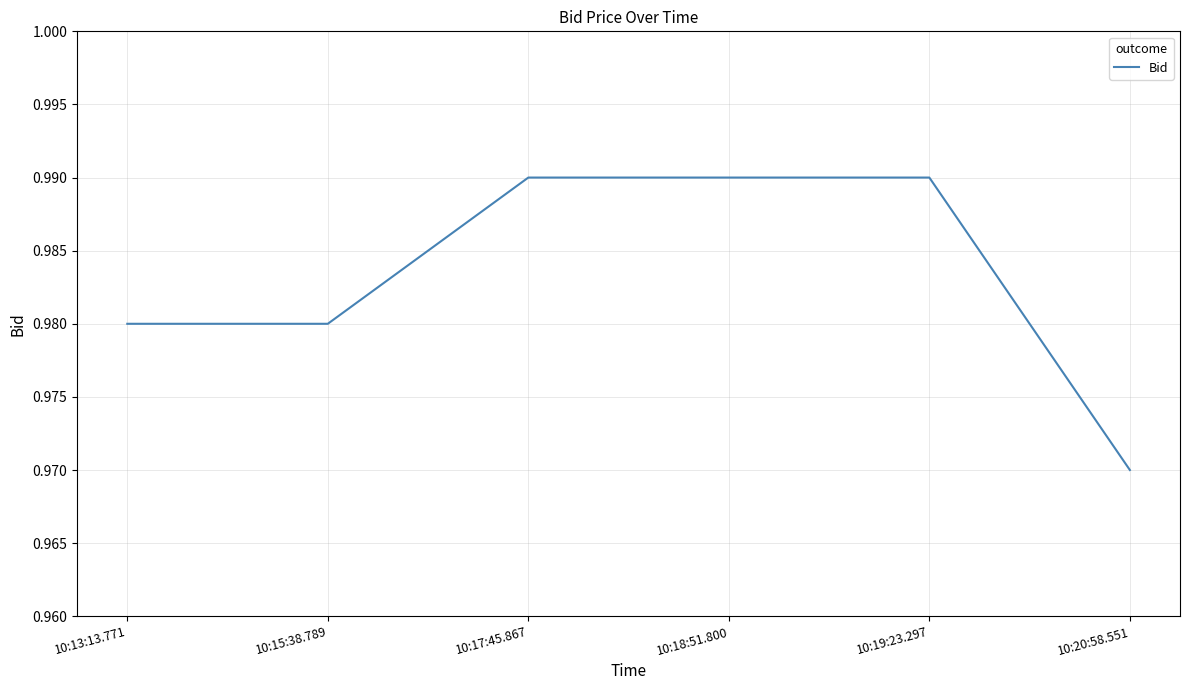

What is the sum of all values?

5.9